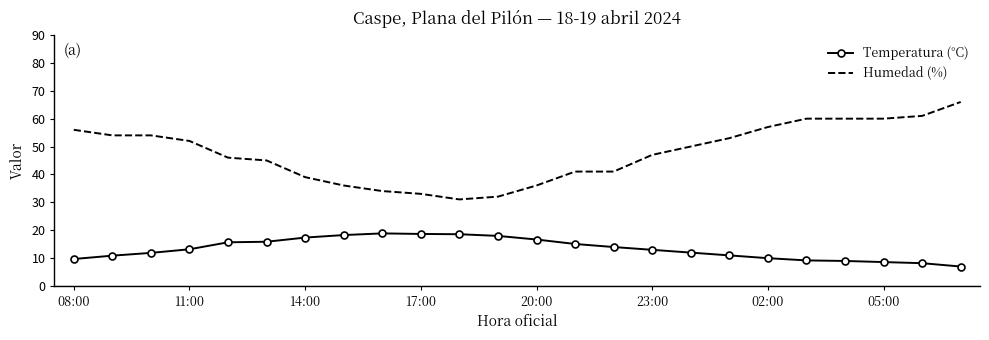

Which series has the widest spread of values?

Humedad (%)